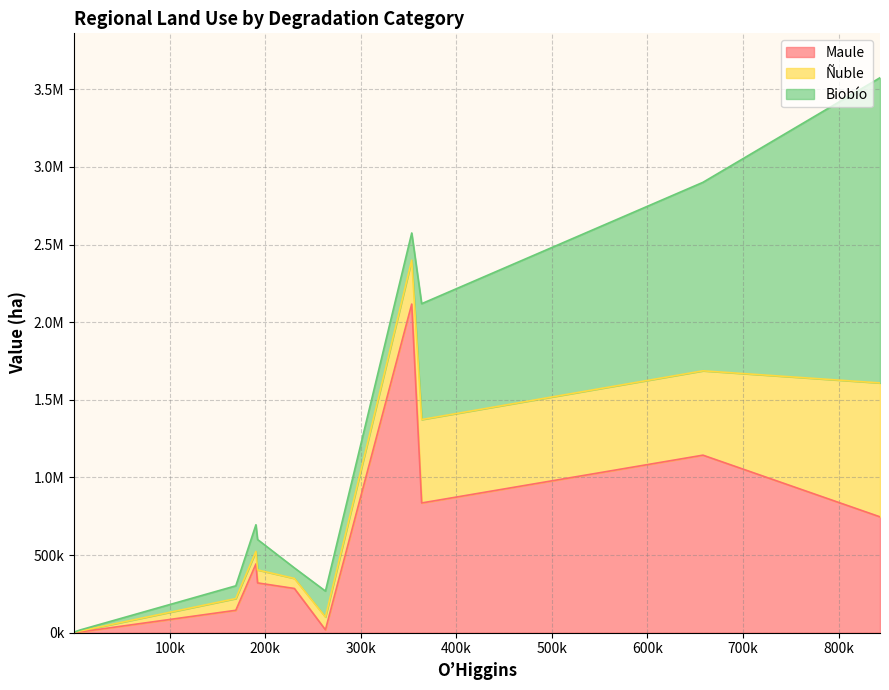

Does the chart have visible grid lines?

Yes